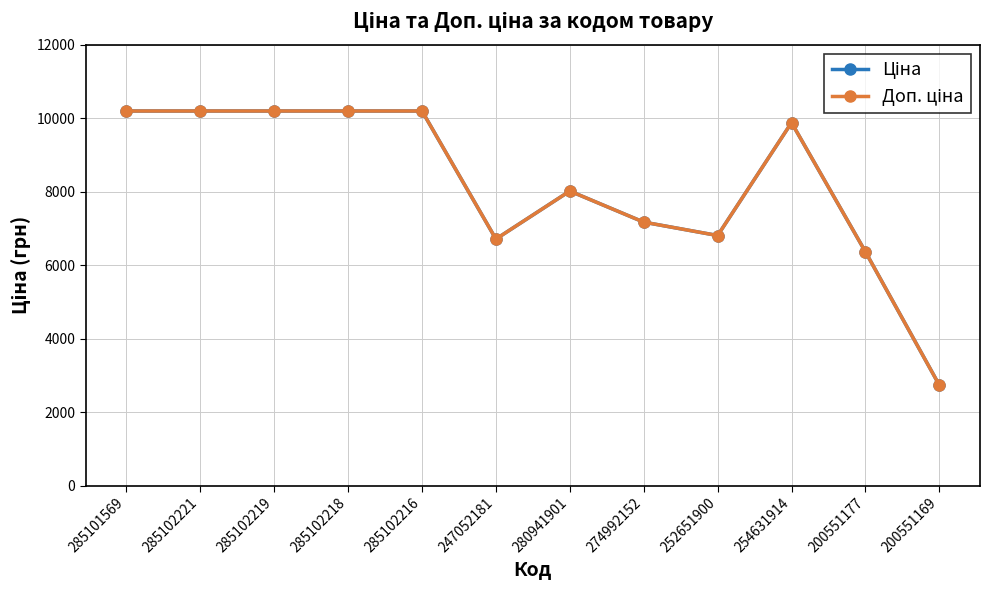

What is the label of the 2nd point from the right?

200551177